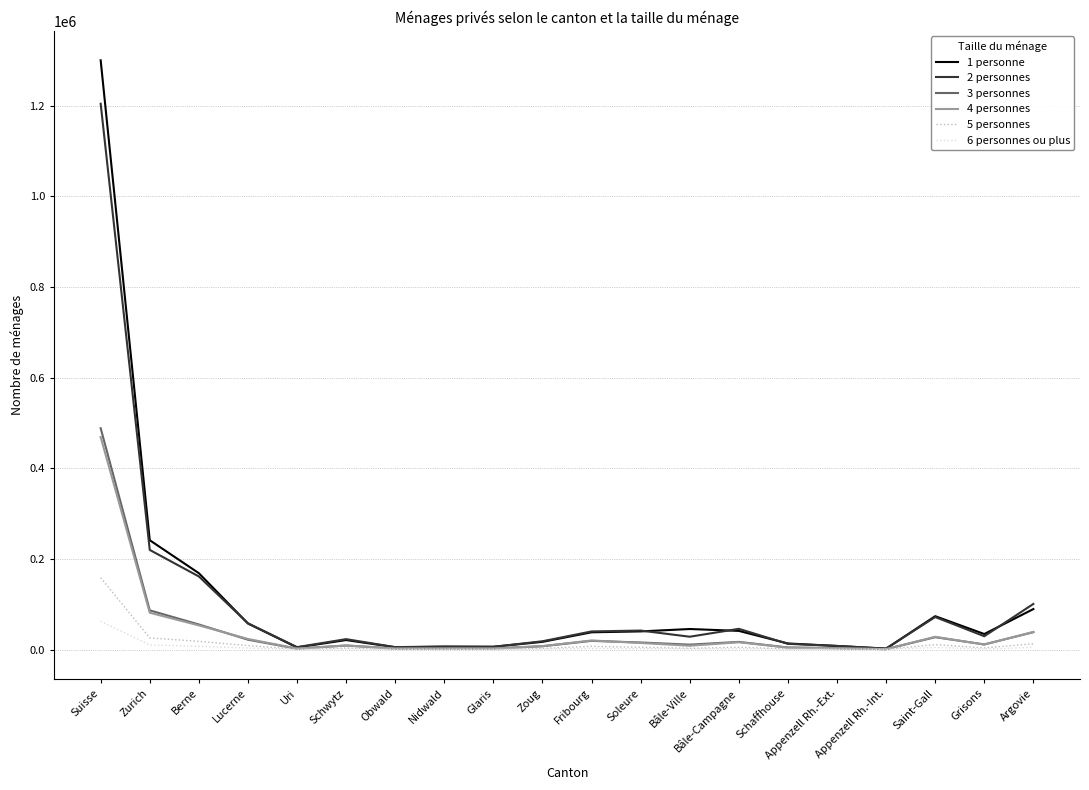

What are all the series names shown in the legend?

1 personne, 2 personnes, 3 personnes, 4 personnes, 5 personnes, 6 personnes ou plus